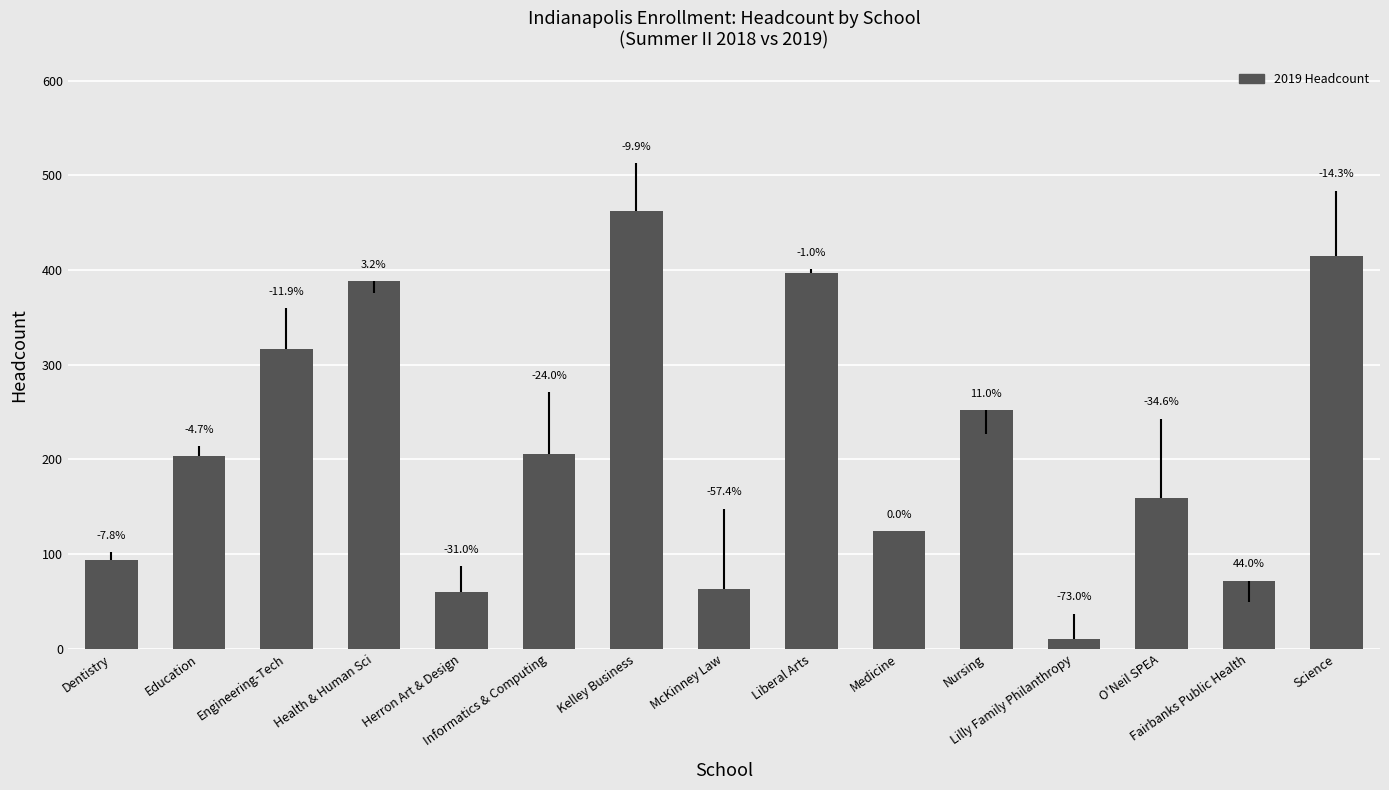

What is the smallest value displayed?

10